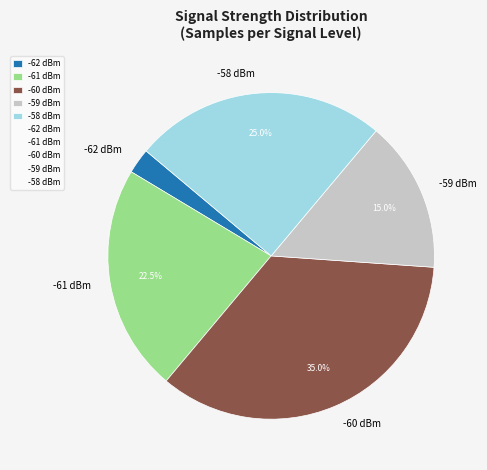

Combined, what portion of the pie is -58 dBm and -60 dBm?

60.0%